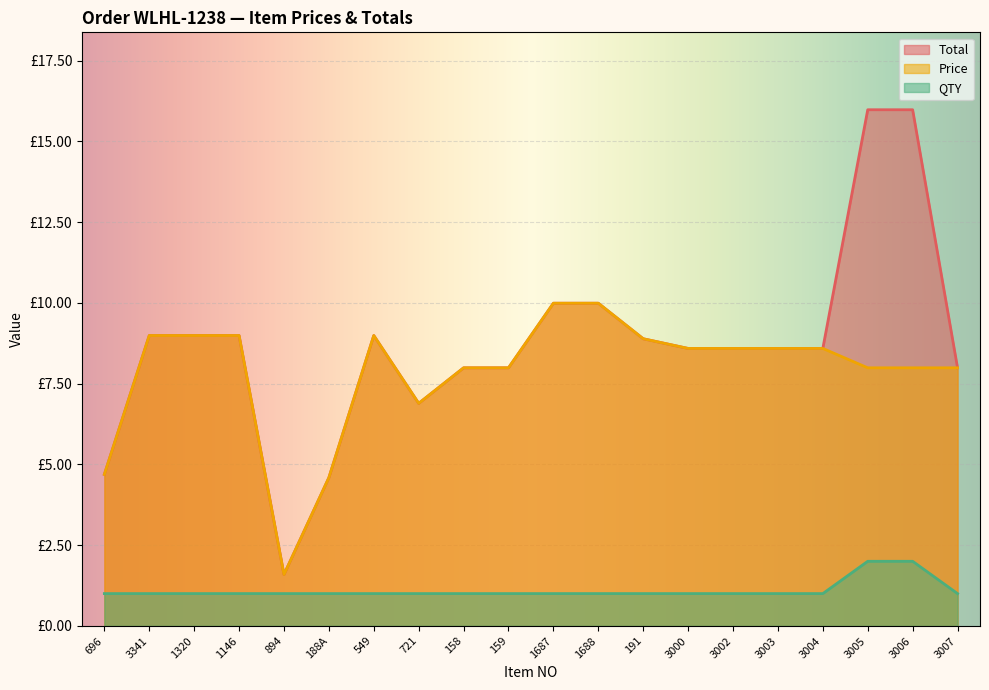

Is it true that QTY equals 0.5 at 549?

False